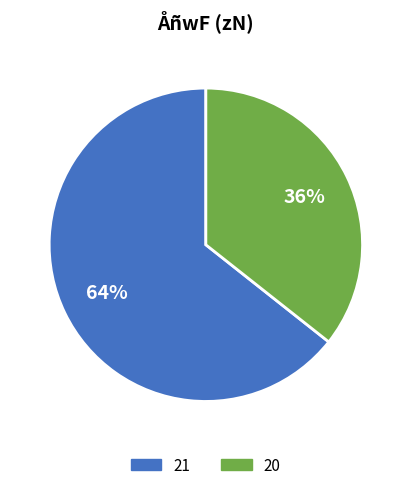

To the nearest percent, what portion does 21 represent?

64%